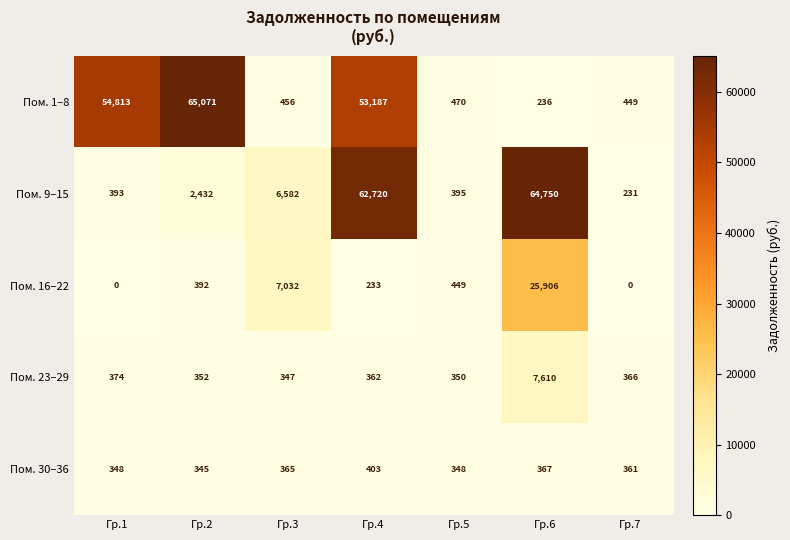

At which category is the sum across all series the highest?

Гр.4